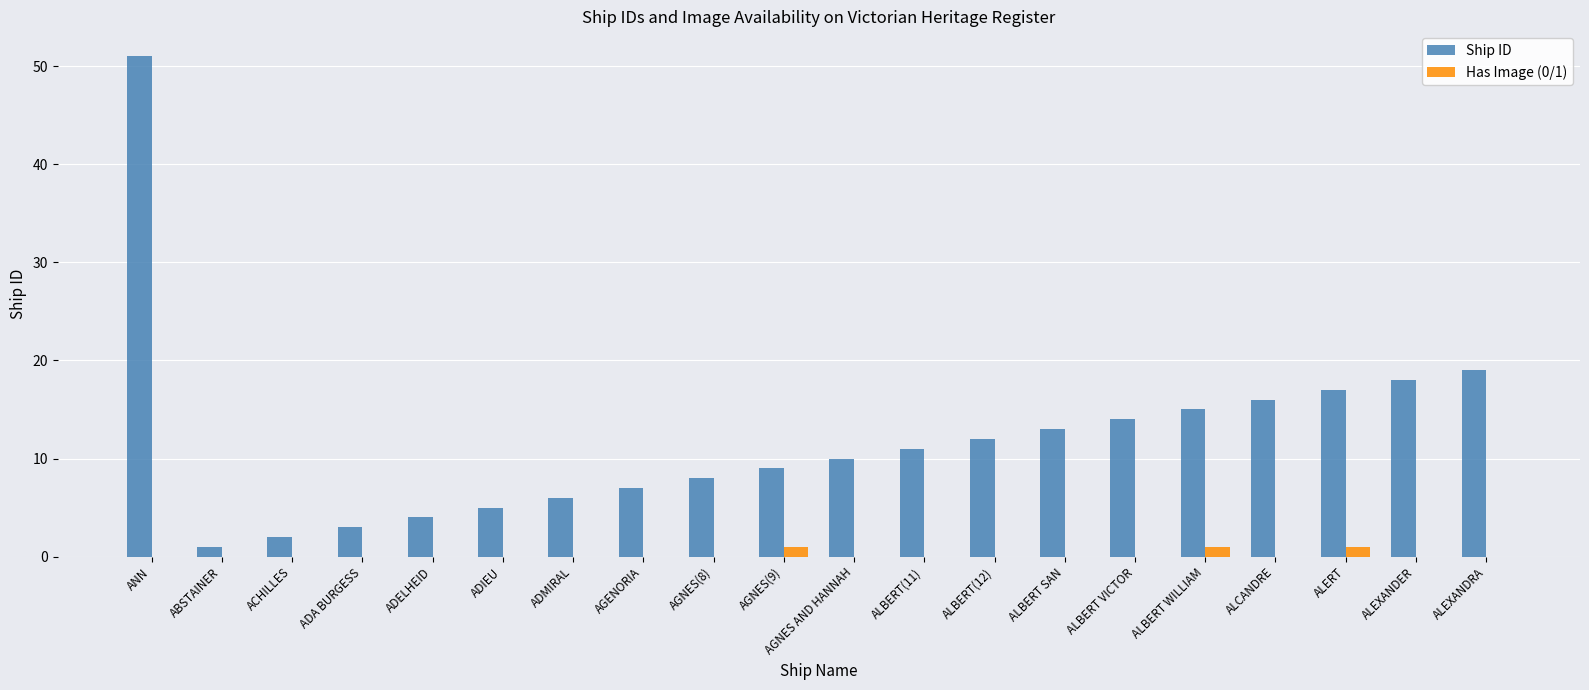

Count the number of data series in this chart.

2